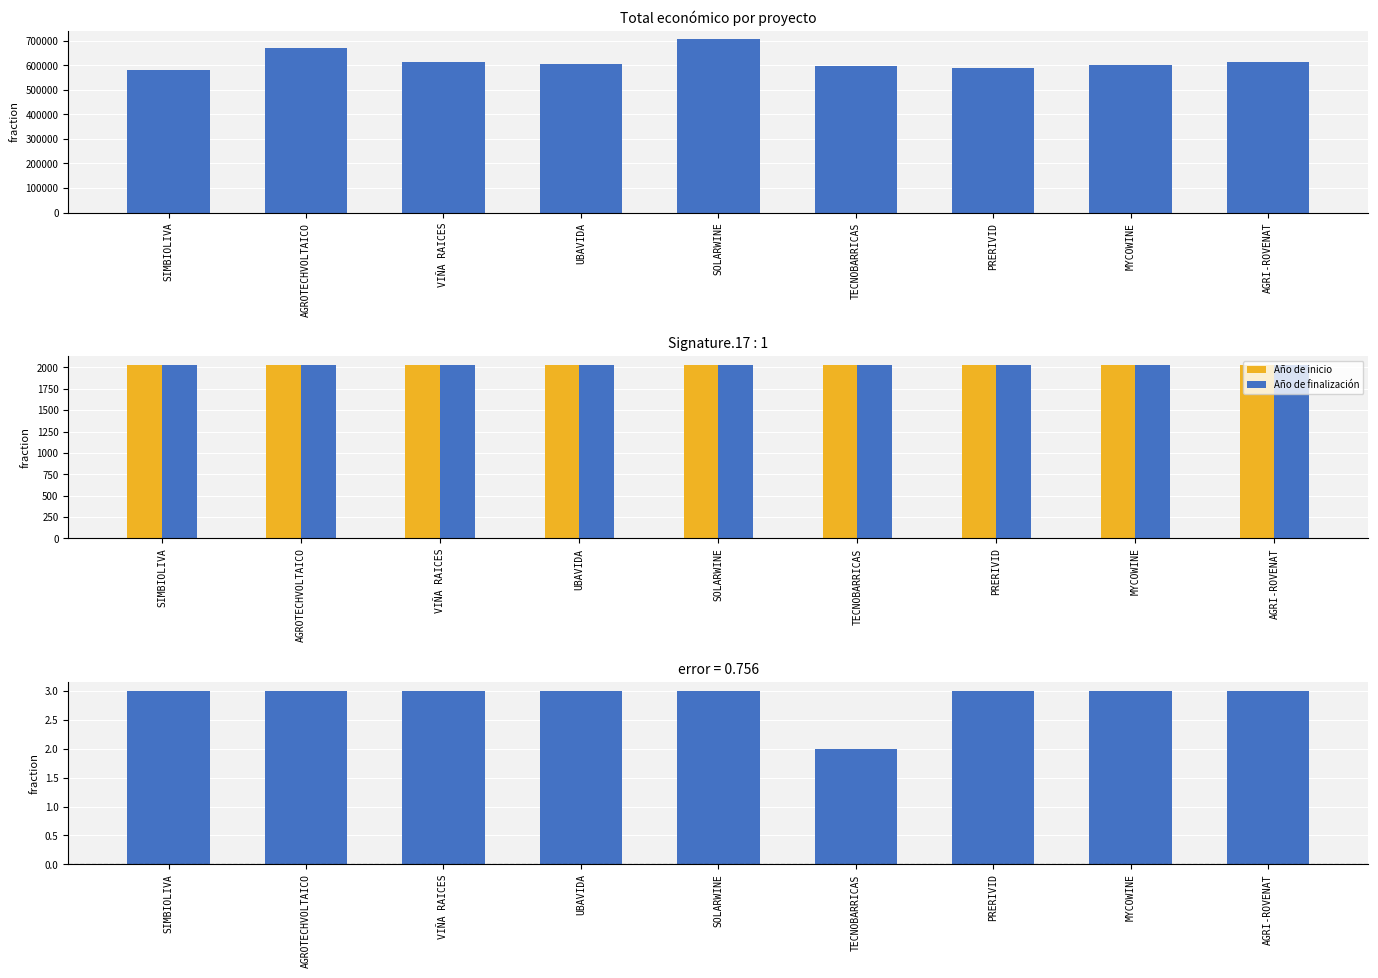

What position from the right is SOLARWINE?

5